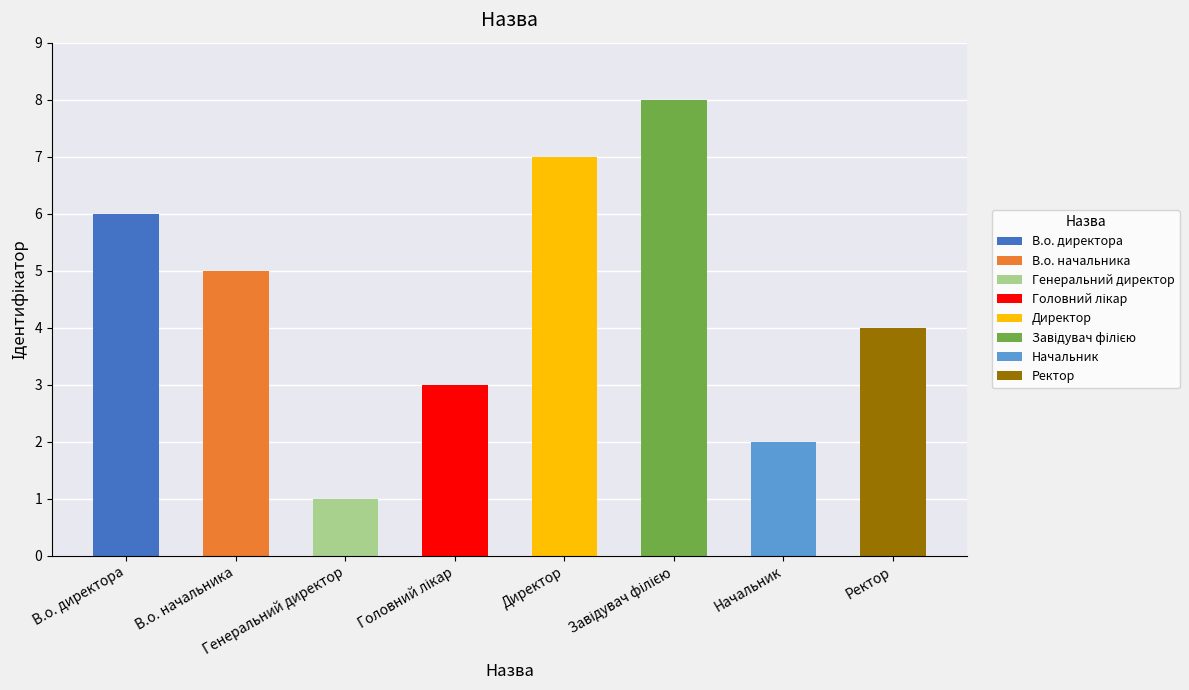

What is the sum of all values?

36